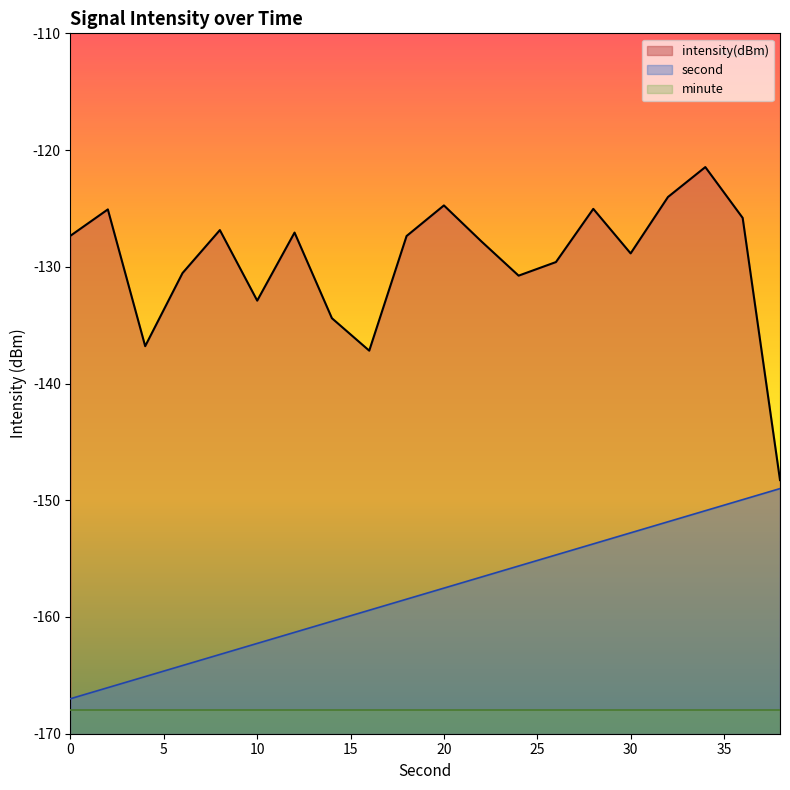

Between 26 and 36, which series saw the biggest shift?

second